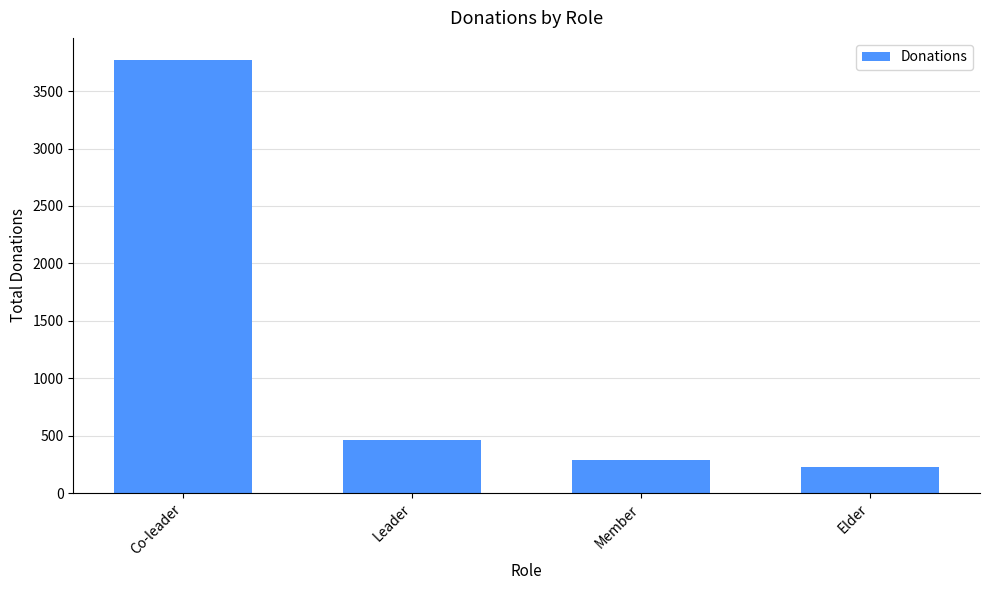

What is the minimum value shown in the chart?

226